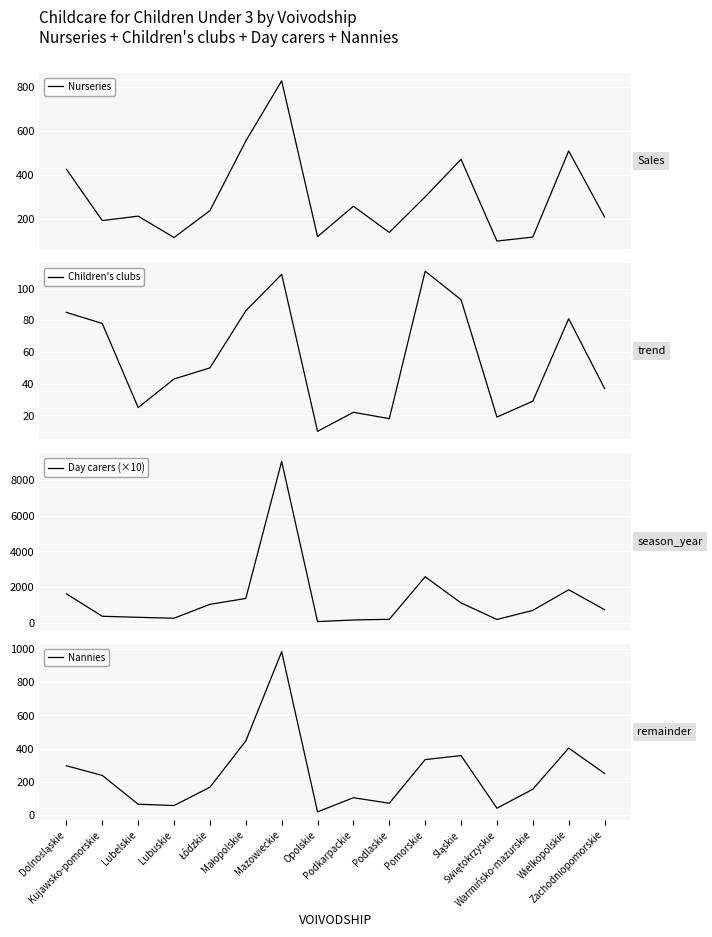

Is the value of Children's clubs at Warmińsko-mazurskie greater than the value of Nurseries at Kujawsko-pomorskie?

No